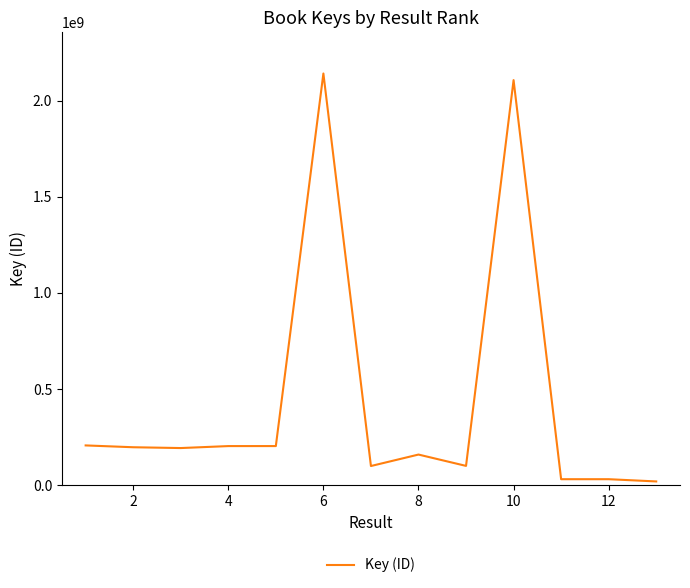

What is the maximum value shown in the chart?

2141098134